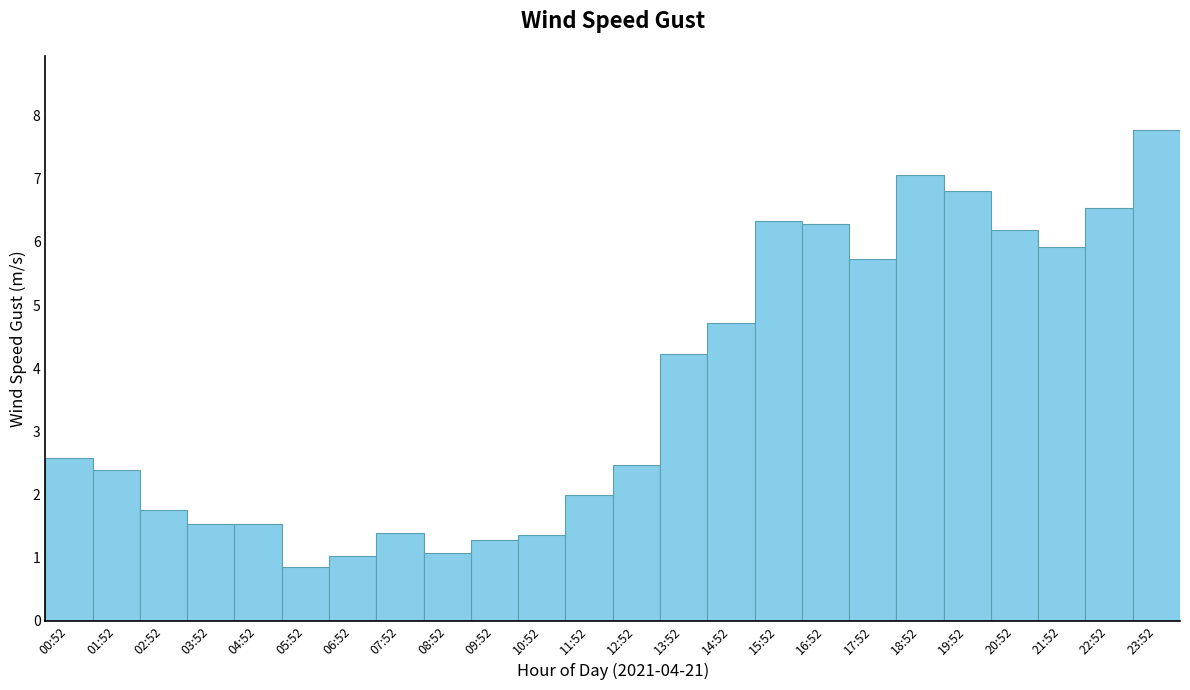

What is the difference between the maximum and minimum values?

6.9